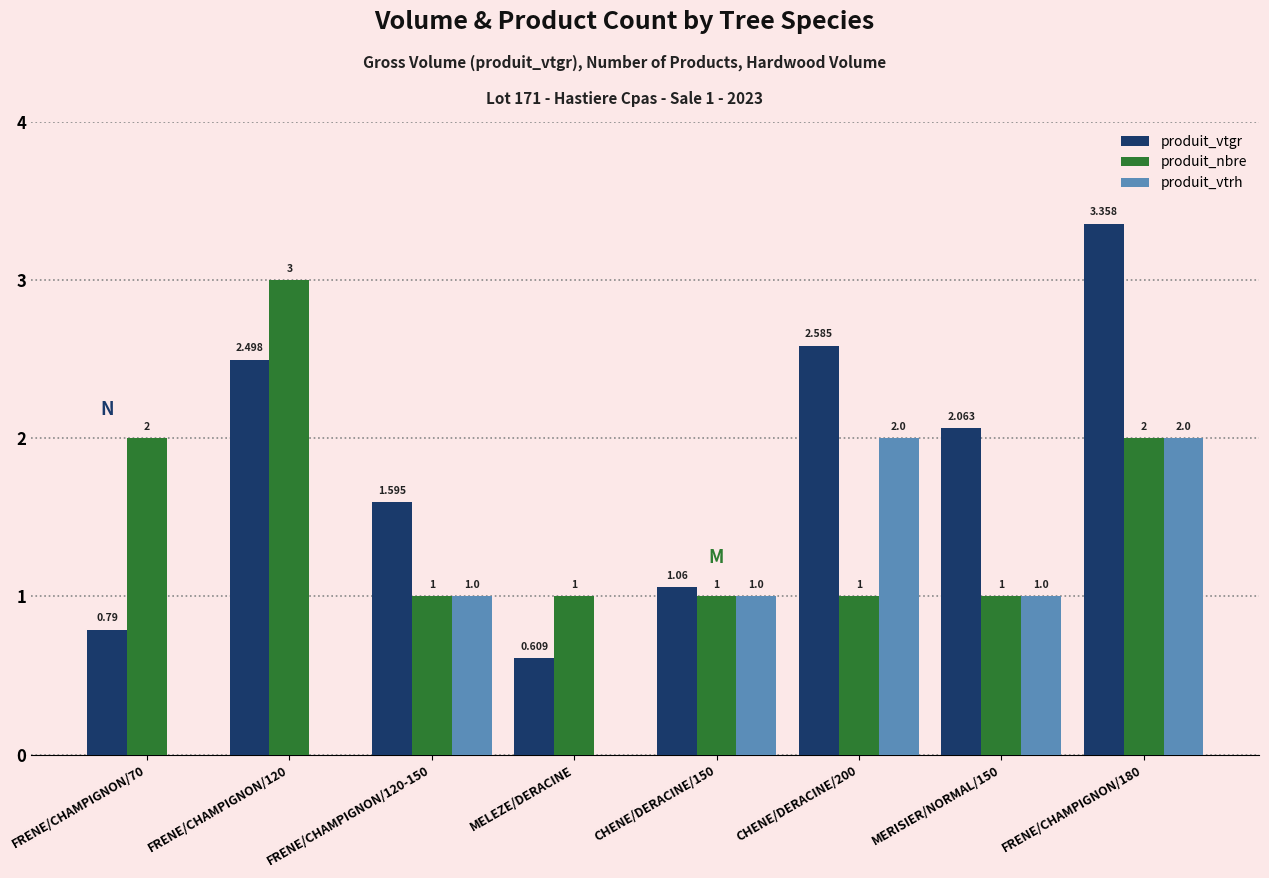

At which category does the chart reach its peak across all series?

FRENE/CHAMPIGNON/180